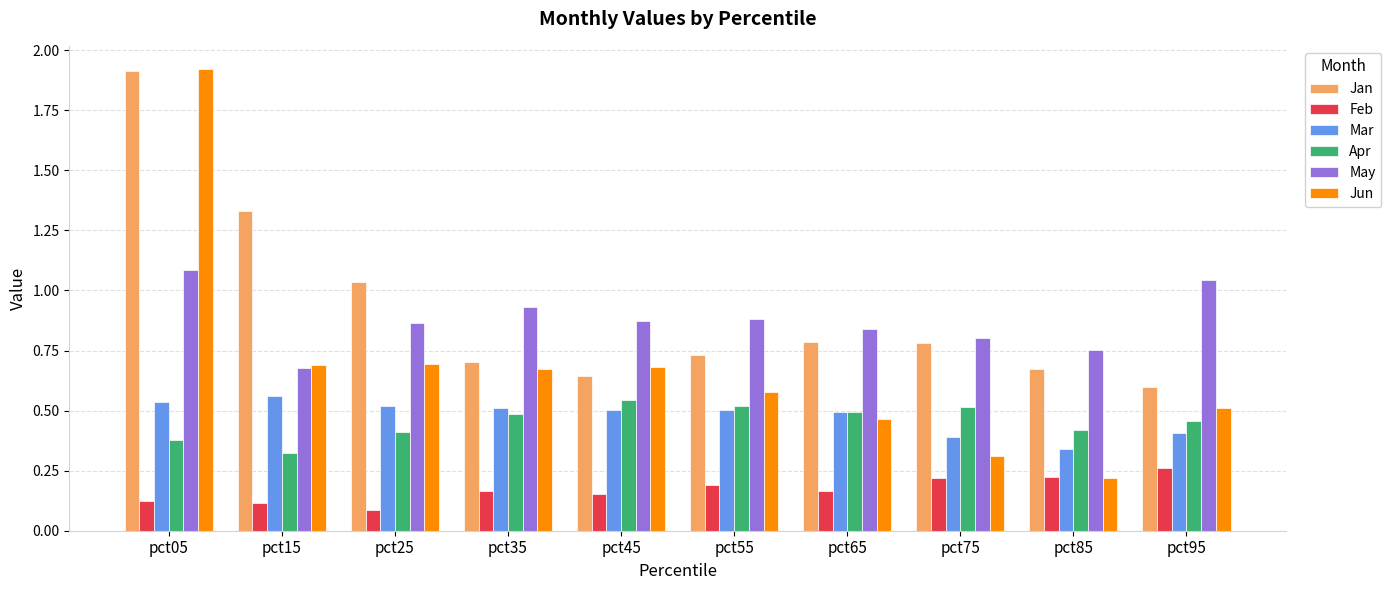

Which series has the largest total across all categories?

Jan